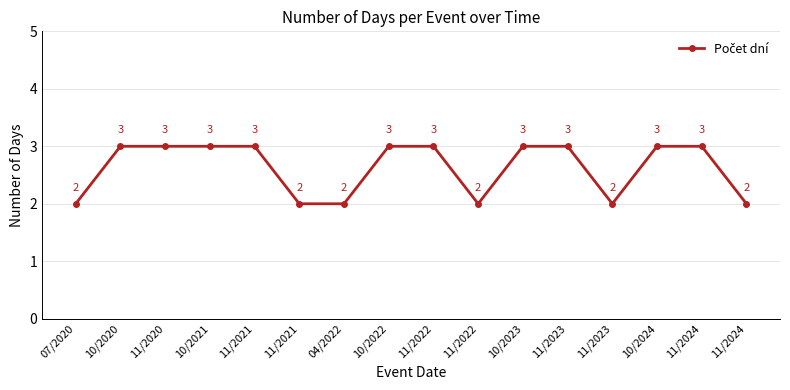

How many categories are shown in the chart?

16